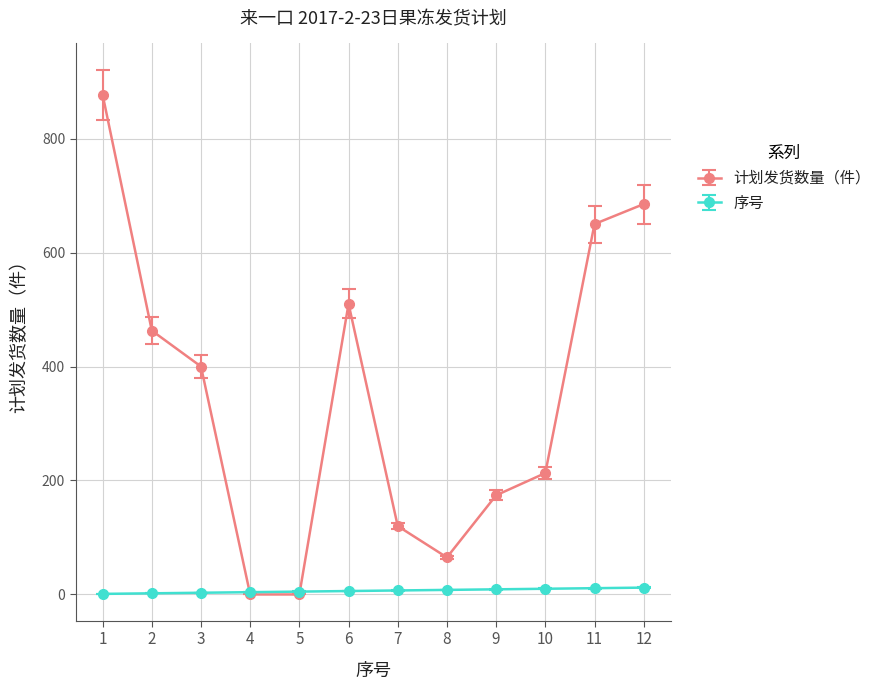

What is the highest value of the 计划发货数量（件） series?

877